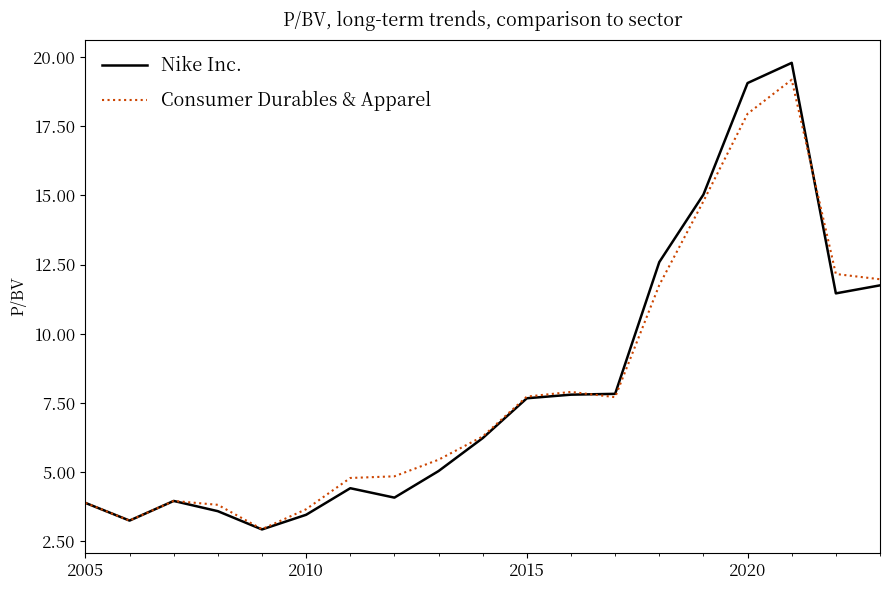

Count the number of data series in this chart.

2